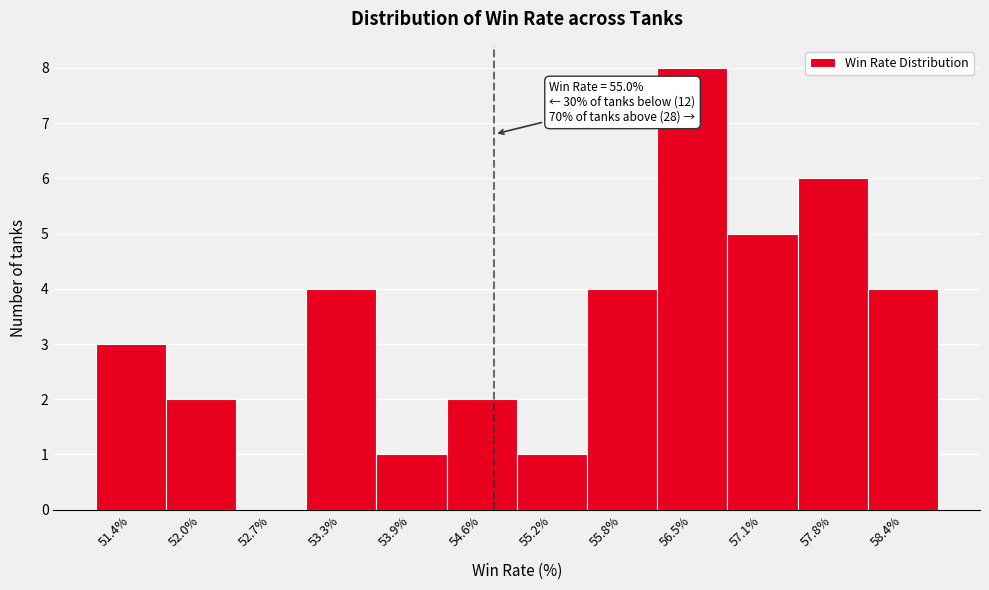

Reading right to left, extract all data points from this chart.

58.4%=4	57.8%=6	57.1%=5	56.5%=8	55.8%=4	55.2%=1	54.6%=2	53.9%=1	53.3%=4	52.7%=0	52.0%=2	51.4%=3